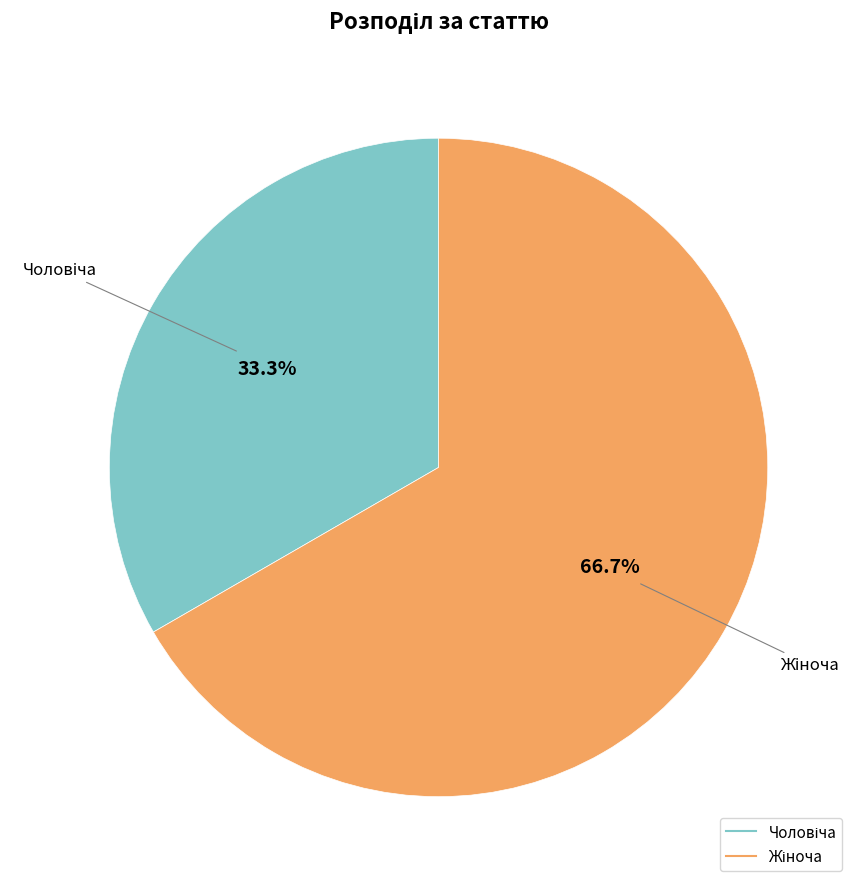

Is there any slice that represents more than half of the pie?

Yes